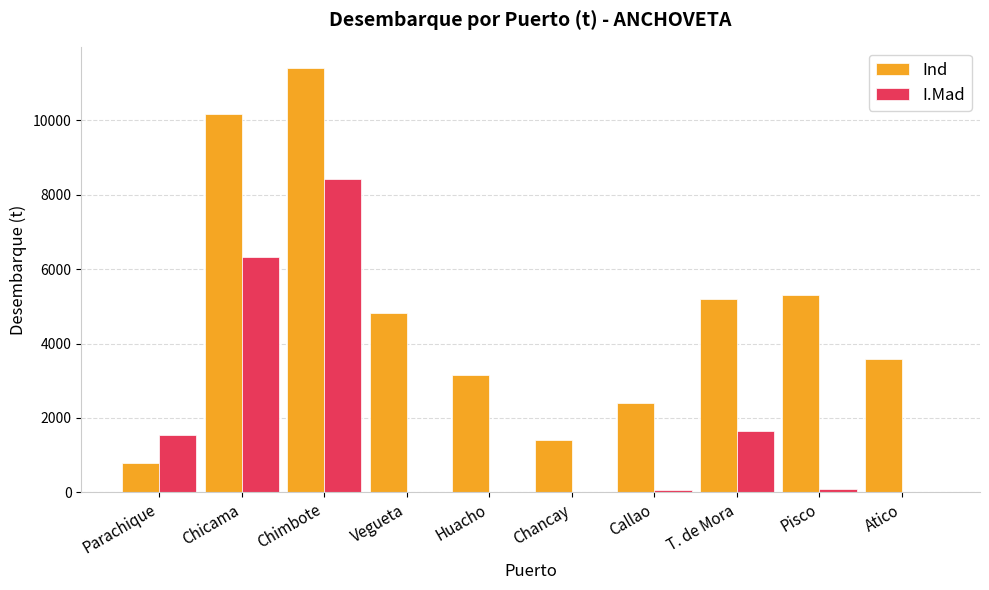

Where is I.Mad nearest to the value 4213?

Chicama